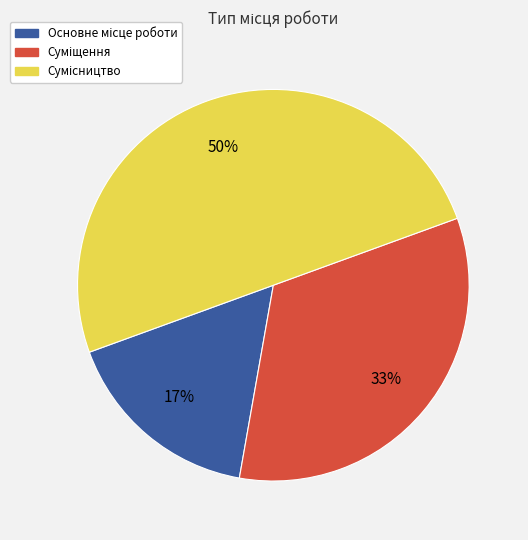

Count the number of slices in the pie.

3